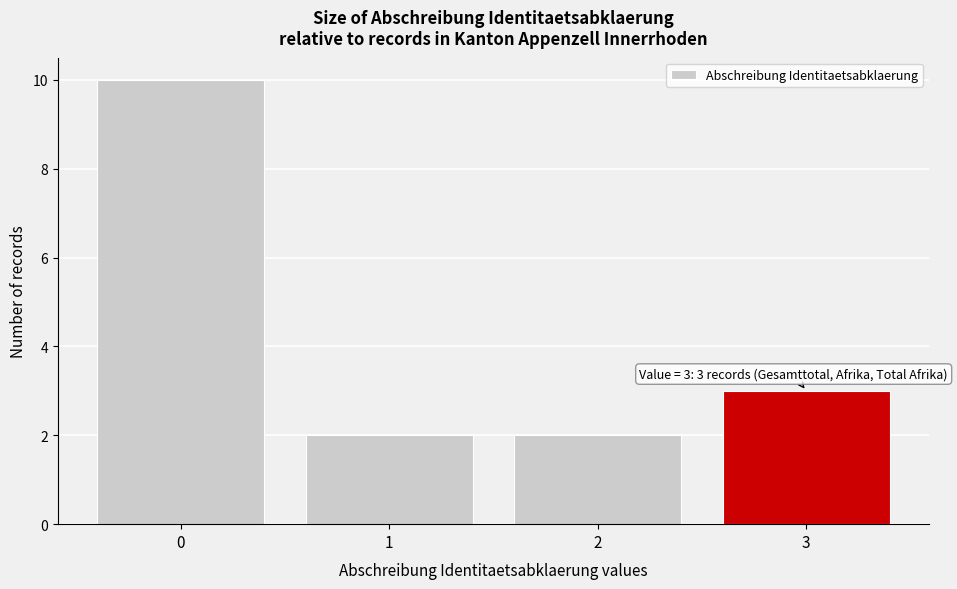

Which range on the x-axis has the tallest bar?

-0.5 to 0.5